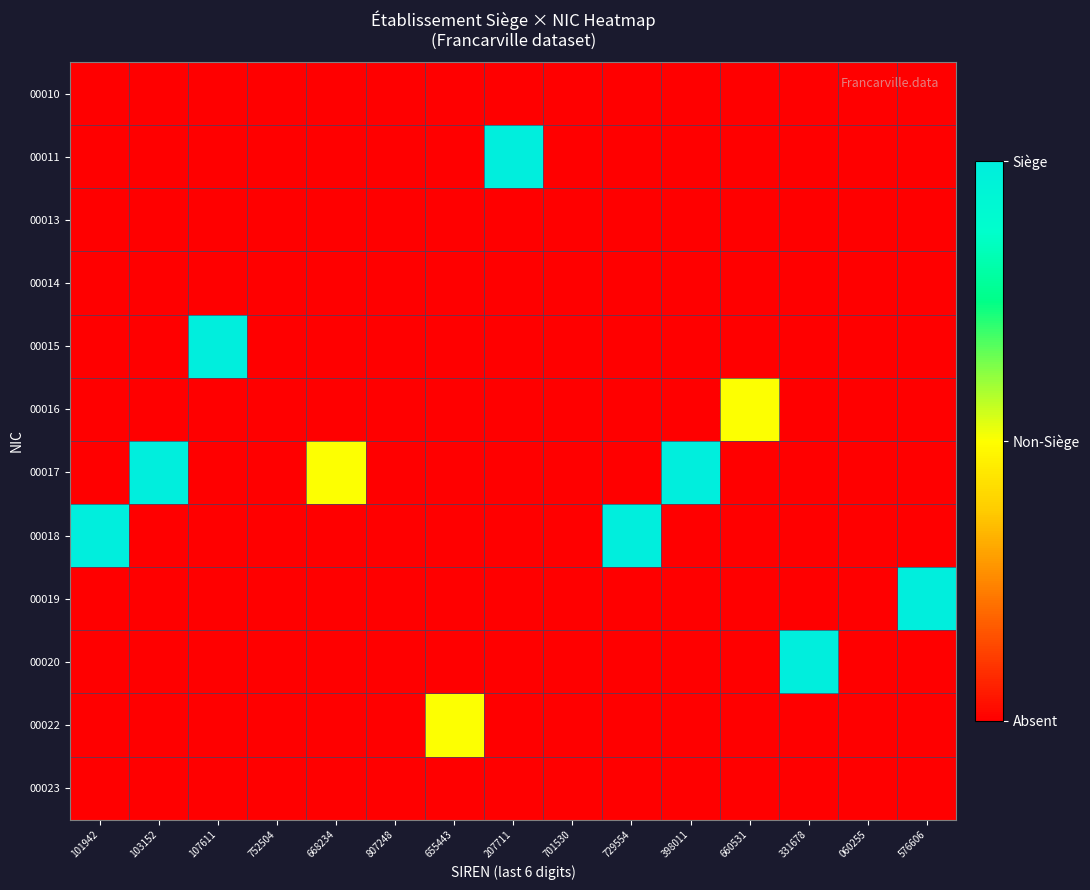

Reading left to right, list all the values displayed in this chart.

00010: 101942=0.0	103152=0.0	107611=0.0	752504=0.0	668234=0.0	807248=0.0	655443=0.0	207711=0.0	701530=0.0	729554=0.0	398011=0.0	660531=0.0	331678=0.0	060255=0.0	576606=0.0
00011: 101942=0.0	103152=0.0	107611=0.0	752504=0.0	668234=0.0	807248=0.0	655443=0.0	207711=1.0	701530=0.0	729554=0.0	398011=0.0	660531=0.0	331678=0.0	060255=0.0	576606=0.0
00013: 101942=0.0	103152=0.0	107611=0.0	752504=0.0	668234=0.0	807248=0.0	655443=0.0	207711=0.0	701530=0.0	729554=0.0	398011=0.0	660531=0.0	331678=0.0	060255=0.0	576606=0.0
00014: 101942=0.0	103152=0.0	107611=0.0	752504=0.0	668234=0.0	807248=0.0	655443=0.0	207711=0.0	701530=0.0	729554=0.0	398011=0.0	660531=0.0	331678=0.0	060255=0.0	576606=0.0
00015: 101942=0.0	103152=0.0	107611=1.0	752504=0.0	668234=0.0	807248=0.0	655443=0.0	207711=0.0	701530=0.0	729554=0.0	398011=0.0	660531=0.0	331678=0.0	060255=0.0	576606=0.0
00016: 101942=0.0	103152=0.0	107611=0.0	752504=0.0	668234=0.0	807248=0.0	655443=0.0	207711=0.0	701530=0.0	729554=0.0	398011=0.0	660531=0.5	331678=0.0	060255=0.0	576606=0.0
00017: 101942=0.0	103152=1.0	107611=0.0	752504=0.0	668234=0.5	807248=0.0	655443=0.0	207711=0.0	701530=0.0	729554=0.0	398011=1.0	660531=0.0	331678=0.0	060255=0.0	576606=0.0
00018: 101942=1.0	103152=0.0	107611=0.0	752504=0.0	668234=0.0	807248=0.0	655443=0.0	207711=0.0	701530=0.0	729554=1.0	398011=0.0	660531=0.0	331678=0.0	060255=0.0	576606=0.0
00019: 101942=0.0	103152=0.0	107611=0.0	752504=0.0	668234=0.0	807248=0.0	655443=0.0	207711=0.0	701530=0.0	729554=0.0	398011=0.0	660531=0.0	331678=0.0	060255=0.0	576606=1.0
00020: 101942=0.0	103152=0.0	107611=0.0	752504=0.0	668234=0.0	807248=0.0	655443=0.0	207711=0.0	701530=0.0	729554=0.0	398011=0.0	660531=0.0	331678=1.0	060255=0.0	576606=0.0
00022: 101942=0.0	103152=0.0	107611=0.0	752504=0.0	668234=0.0	807248=0.0	655443=0.5	207711=0.0	701530=0.0	729554=0.0	398011=0.0	660531=0.0	331678=0.0	060255=0.0	576606=0.0
00023: 101942=0.0	103152=0.0	107611=0.0	752504=0.0	668234=0.0	807248=0.0	655443=0.0	207711=0.0	701530=0.0	729554=0.0	398011=0.0	660531=0.0	331678=0.0	060255=0.0	576606=0.0